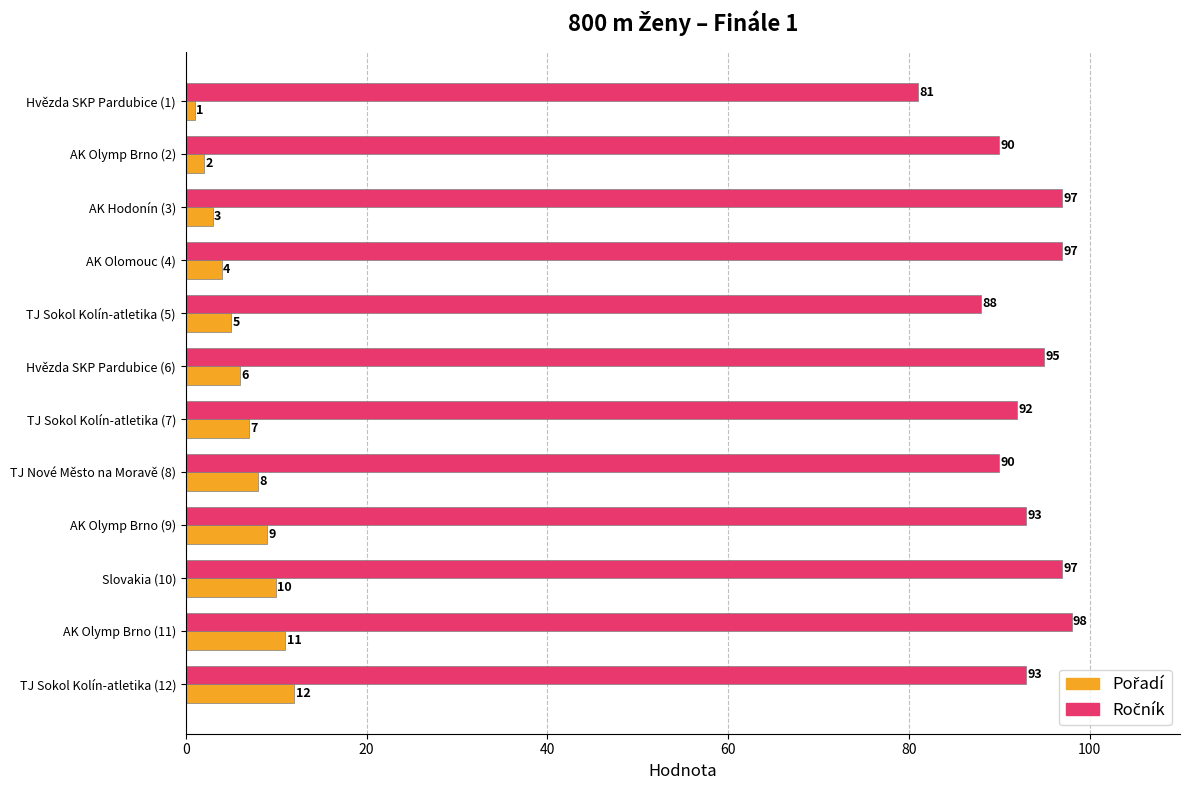

What is the greatest value displayed?

98